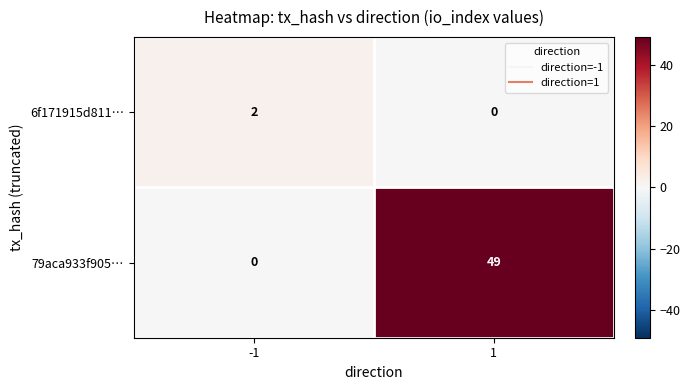

What is the difference between the 79aca933f905… values at -1 and 1?

49